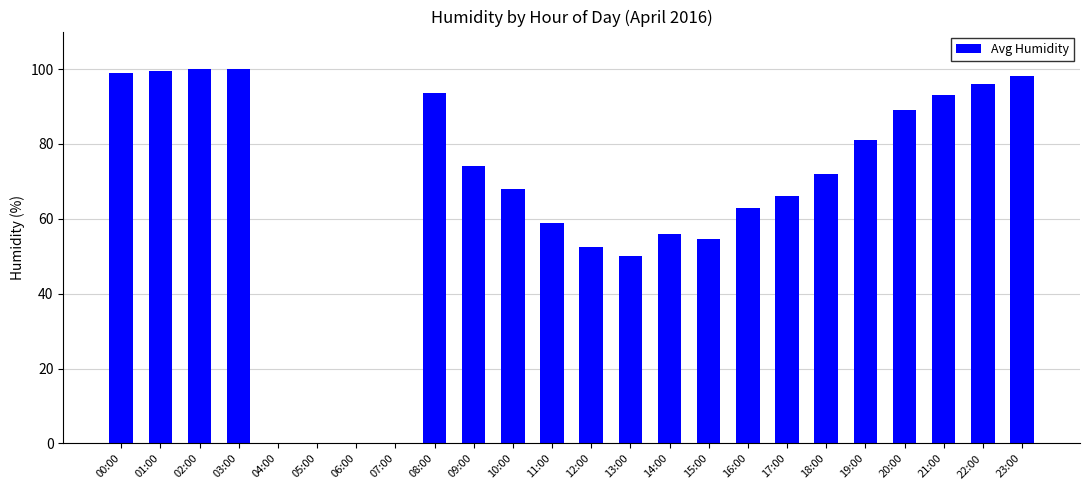

What is the change in value from 03:00 to 07:00?

-100.0